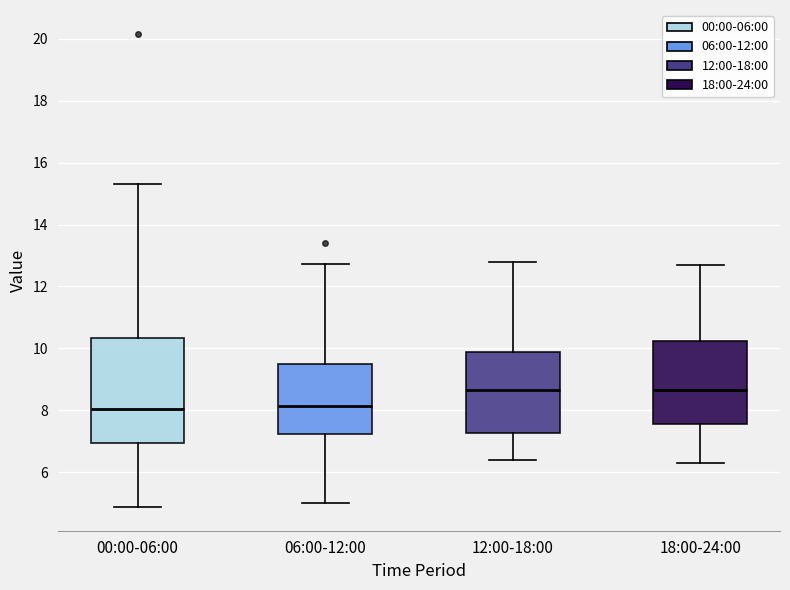

Reading left to right, read every box against the y-axis: the position of its median line, the range the box covers, and the ends of its whiskers. The values are not printed on the chart, so give them approximately, as read against the axis.

00:00-06:00: median 8.0, box 7.0 to 10.4, whiskers 4.8 to 15.4
06:00-12:00: median 8.2, box 7.2 to 9.4, whiskers 5.0 to 12.8
12:00-18:00: median 8.6, box 7.2 to 9.8, whiskers 6.4 to 12.8
18:00-24:00: median 8.6, box 7.6 to 10.2, whiskers 6.4 to 12.8